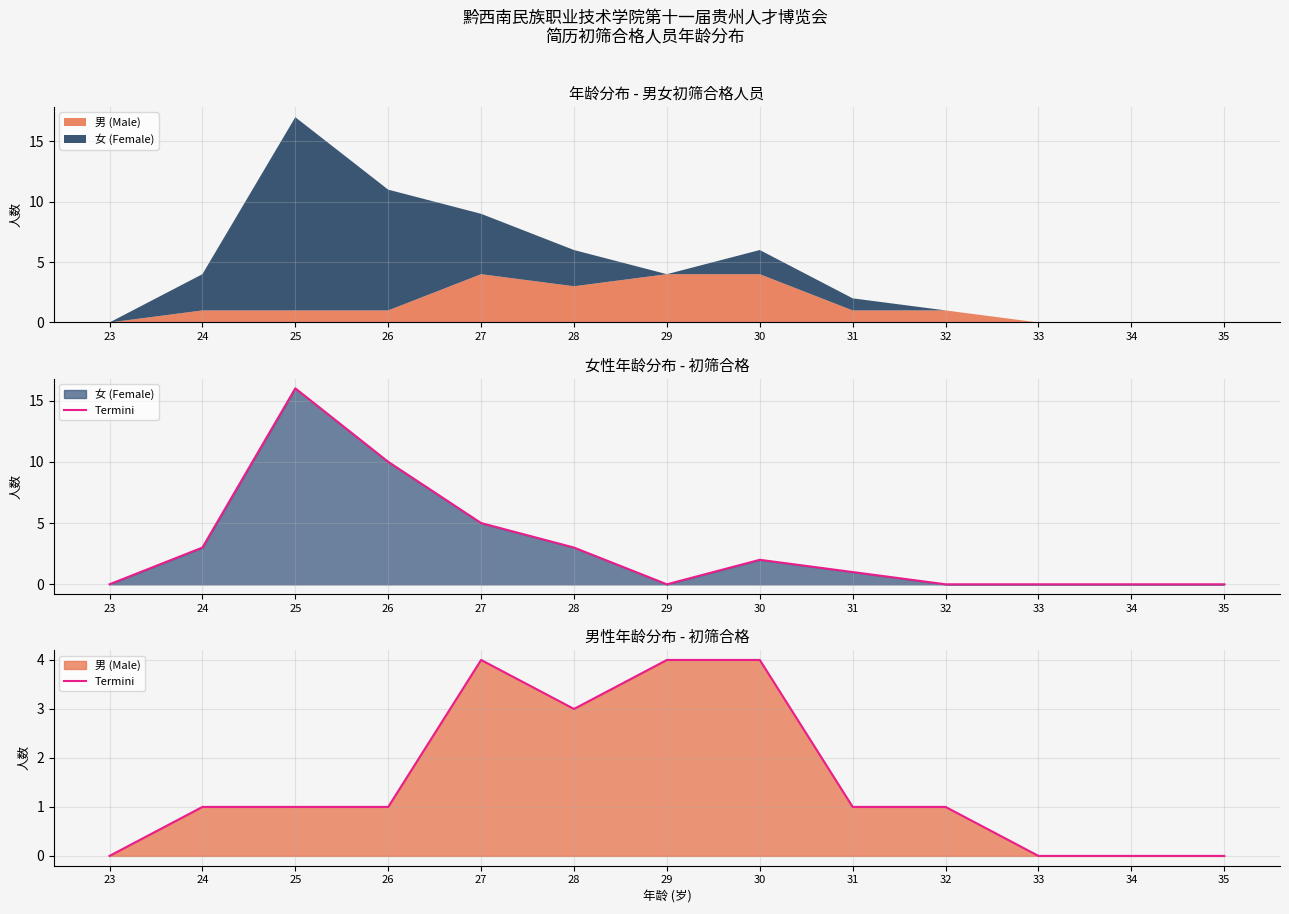

Reading left to right, list all the values displayed in this chart.

0	1	1	1	4	3	4	4	1	1	0	0	0